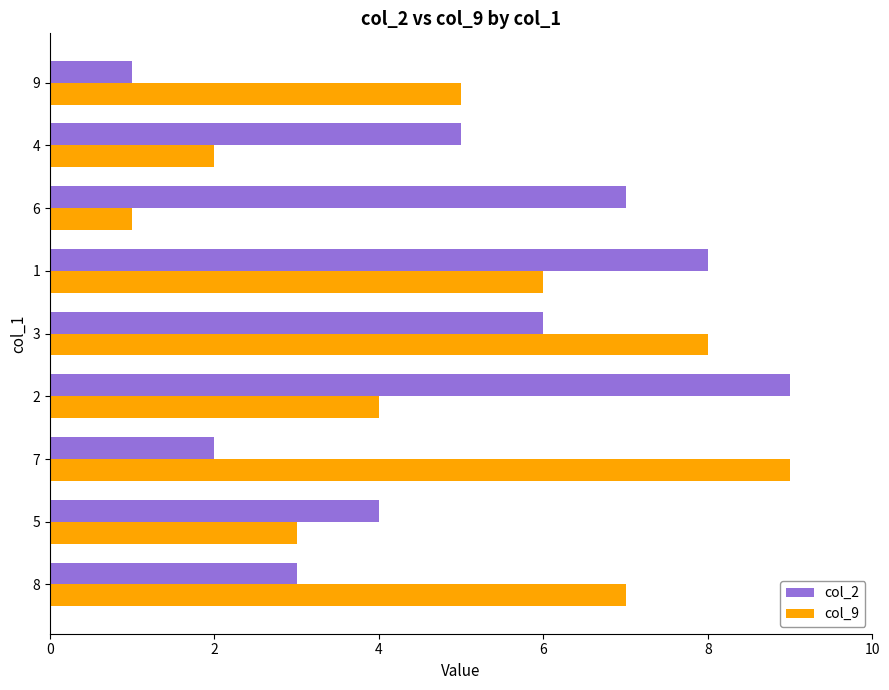

What is the difference between the maximum and minimum values in the col_2 series?

8